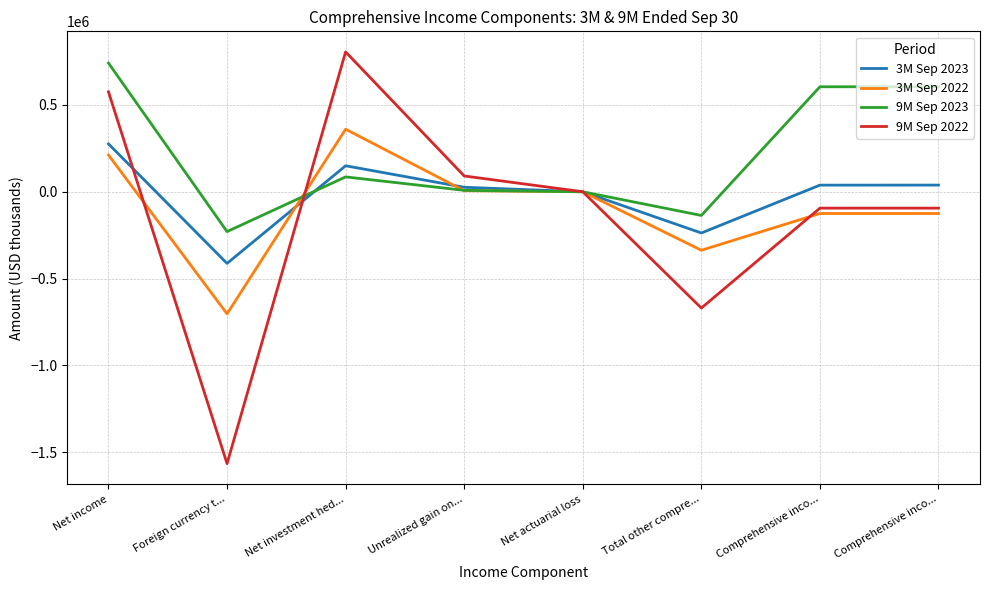

Reading right to left, transcribe all the data shown in this chart.

3M Sep 2023: Comprehensive inco...=38240	Comprehensive inco...=38024	Total other compre...=-237736	Net actuarial loss=-119	Unrealized gain on...=25685	Net investment hed...=149608	Foreign currency t...=-412910	Net income=275760
3M Sep 2022: Comprehensive inco...=-125354	Comprehensive inco...=-125450	Total other compre...=-337189	Net actuarial loss=-19	Unrealized gain on...=6120	Net investment hed...=360350	Foreign currency t...=-703640	Net income=211739
9M Sep 2023: Comprehensive inco...=605046	Comprehensive inco...=604854	Total other compre...=-136649	Net actuarial loss=-350	Unrealized gain on...=8012	Net investment hed...=85462	Foreign currency t...=-229773	Net income=741503
9M Sep 2022: Comprehensive inco...=-94584	Comprehensive inco...=-94552	Total other compre...=-670226	Net actuarial loss=-59	Unrealized gain on...=90774	Net investment hed...=805661	Foreign currency t...=-1566602	Net income=575674